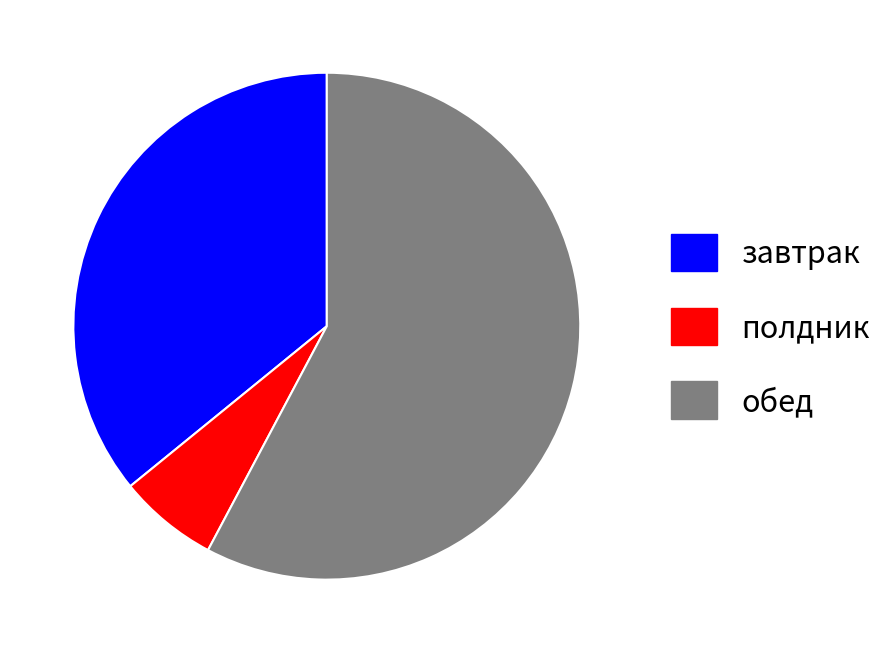

Which category has the smallest portion of the pie?

полдник